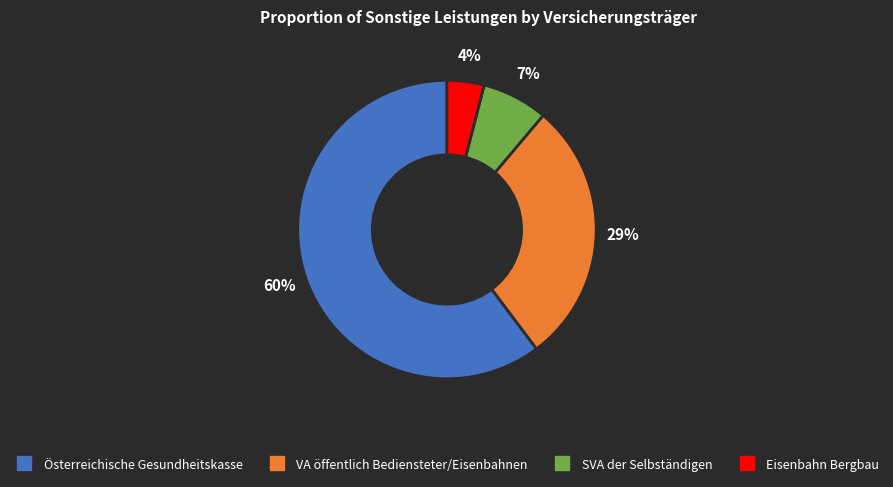

Approximately how many times larger is the value at SVA der Selbständigen compared to VA öffentlich Bediensteter/Eisenbahnen?

0.2